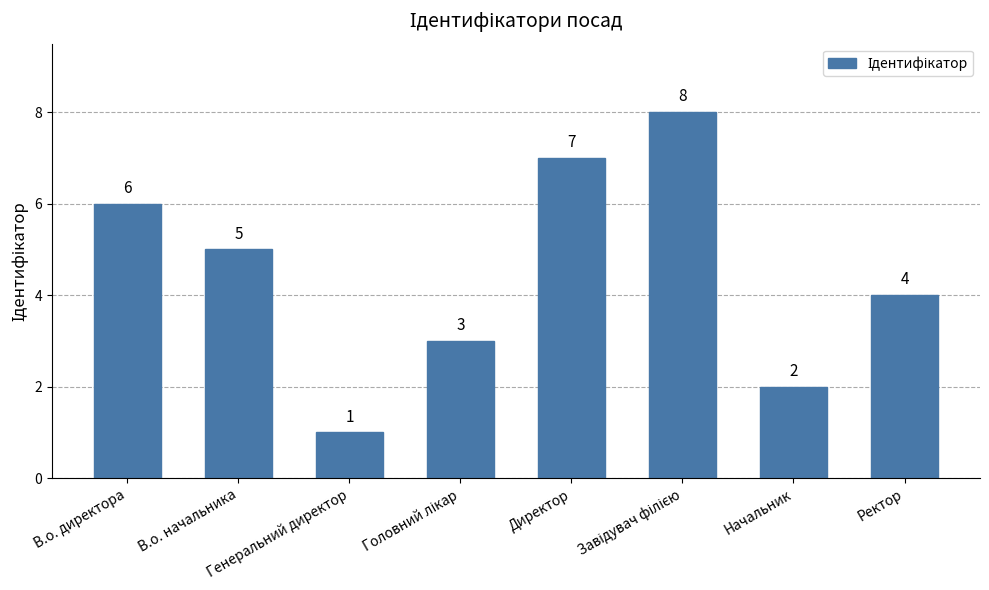

What is the difference between the second highest and minimum values?

6